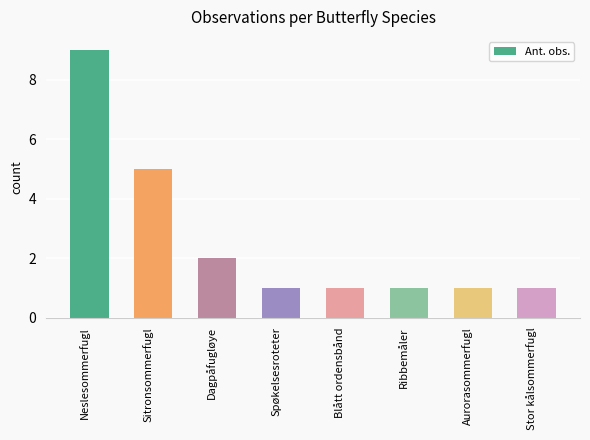

Are the bars horizontal?

No